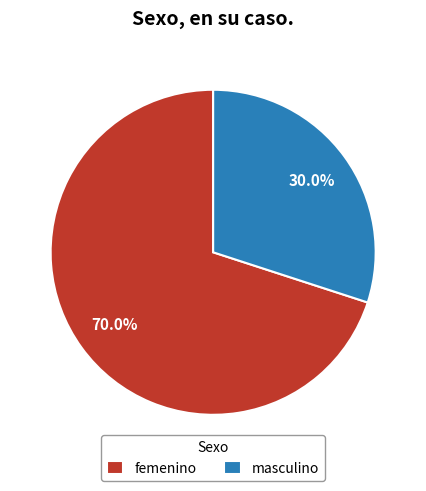

Count the number of slices in the pie.

2